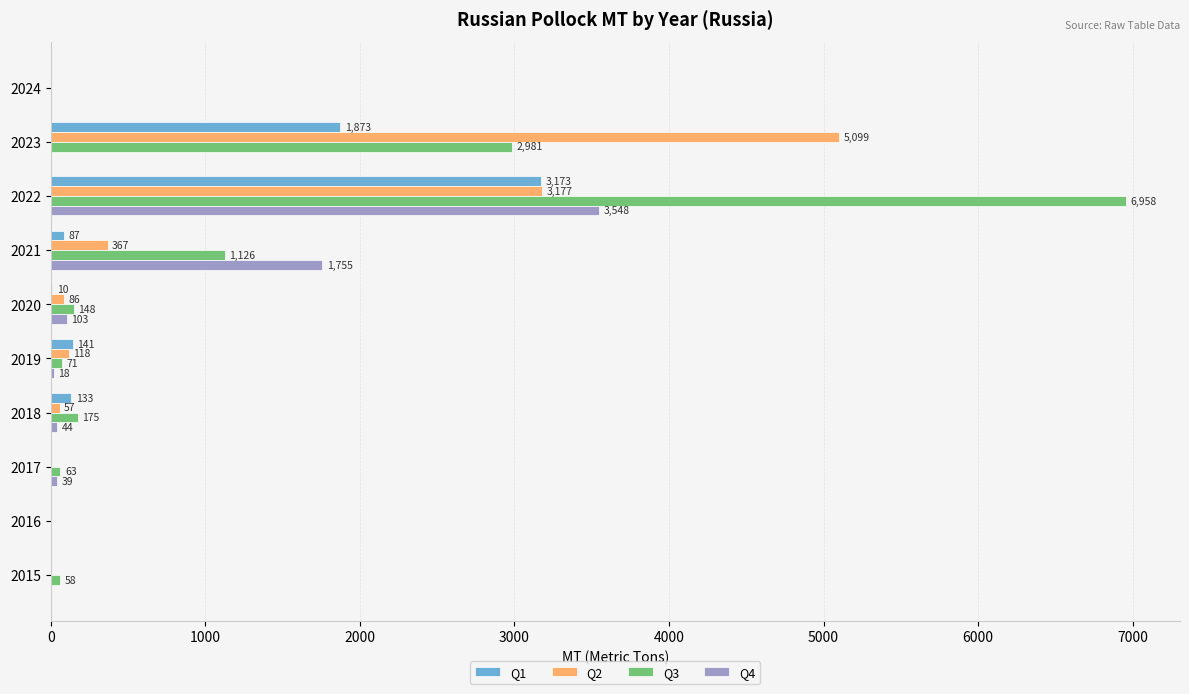

The Q2 series shows 1565.3 at 2022. True or false?

False